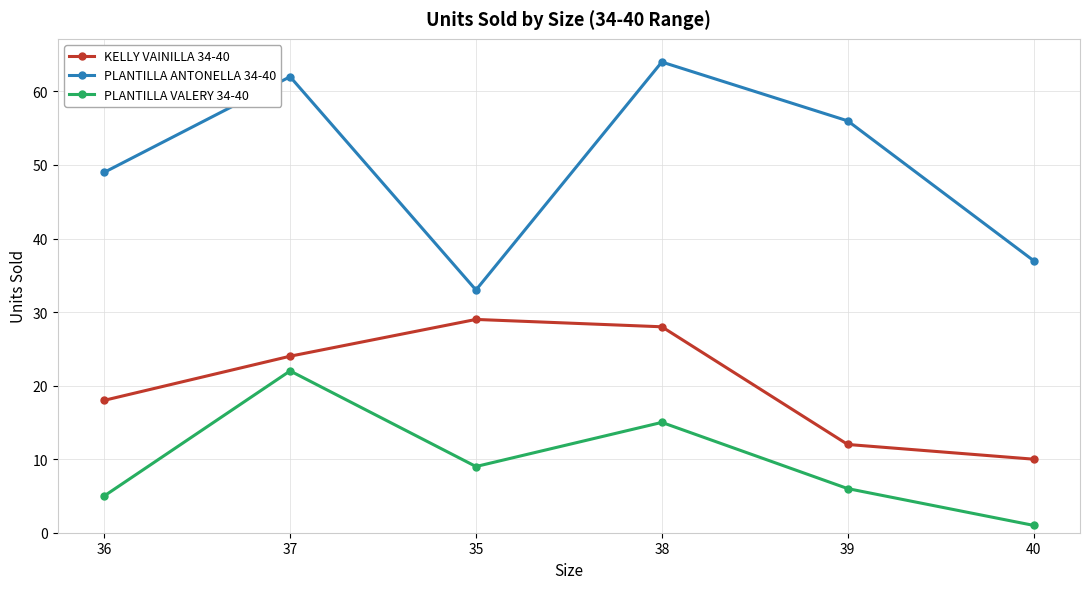

Count the number of categories in the chart.

6